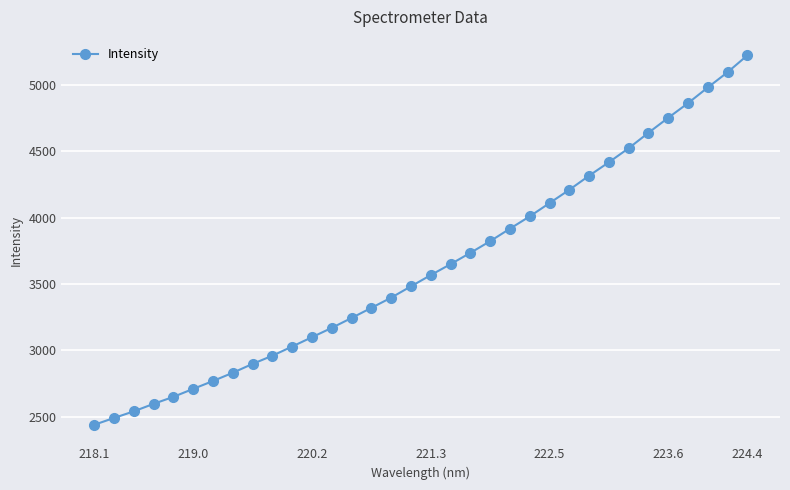

What is the minimum value shown in the chart?

2440.3